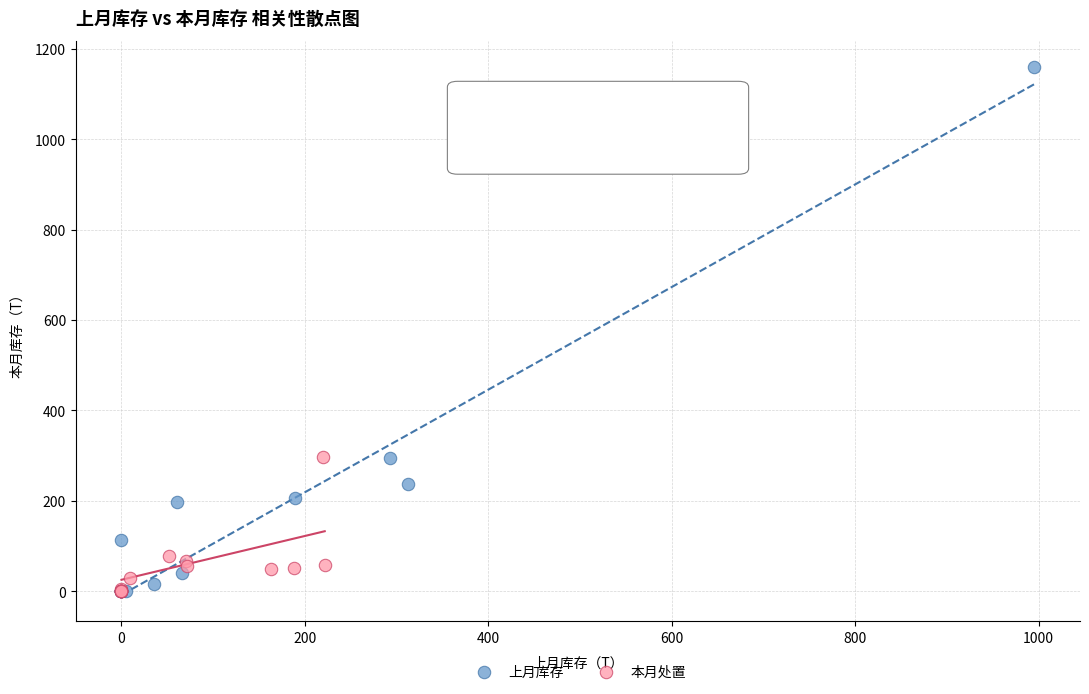

Which series reaches the maximum Y coordinate?

上月库存